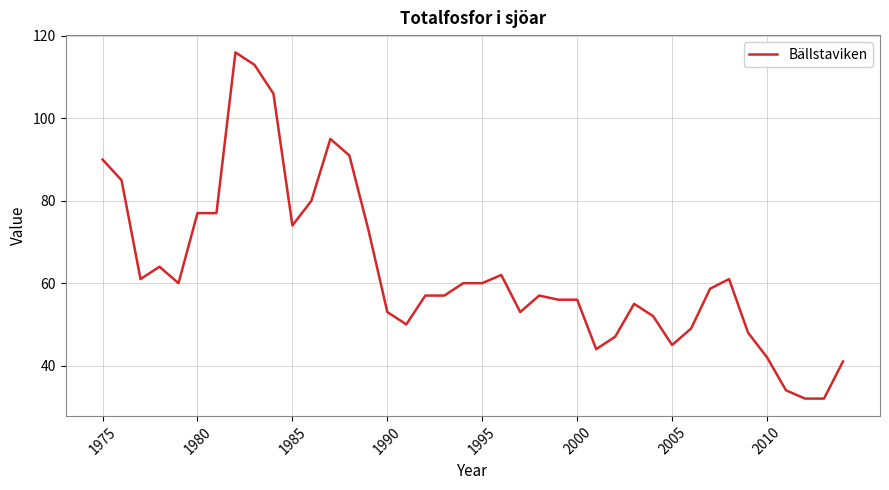

What is the maximum value shown in the chart?

116.0